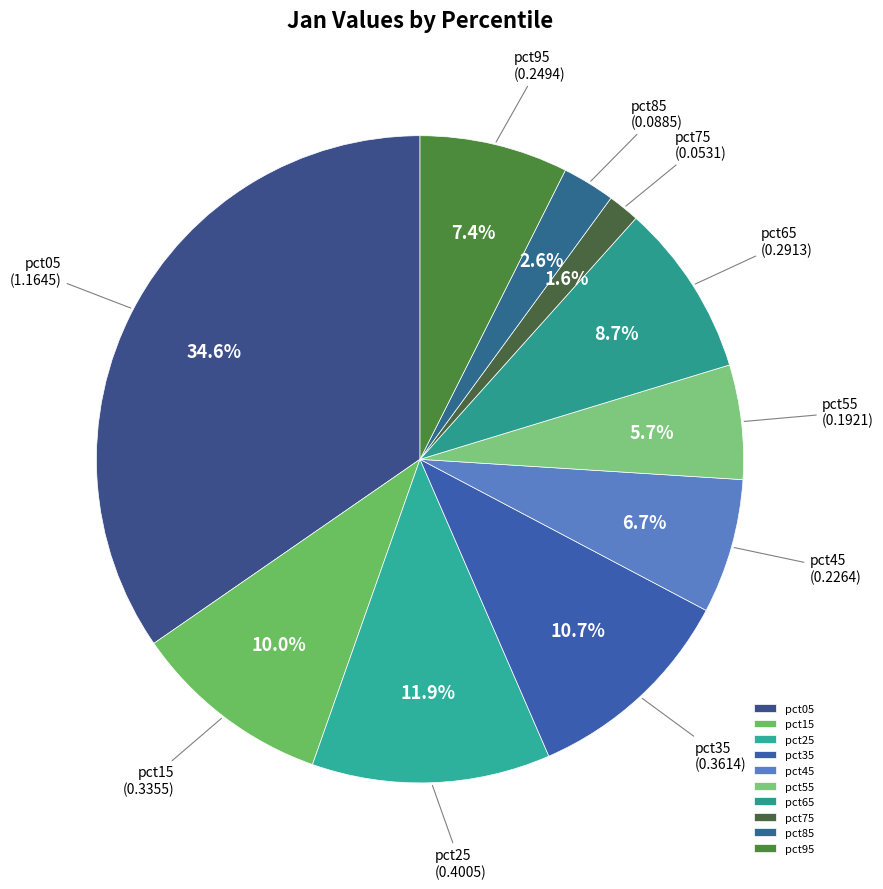

What is the total percentage of pct75 and pct55?

7.3%